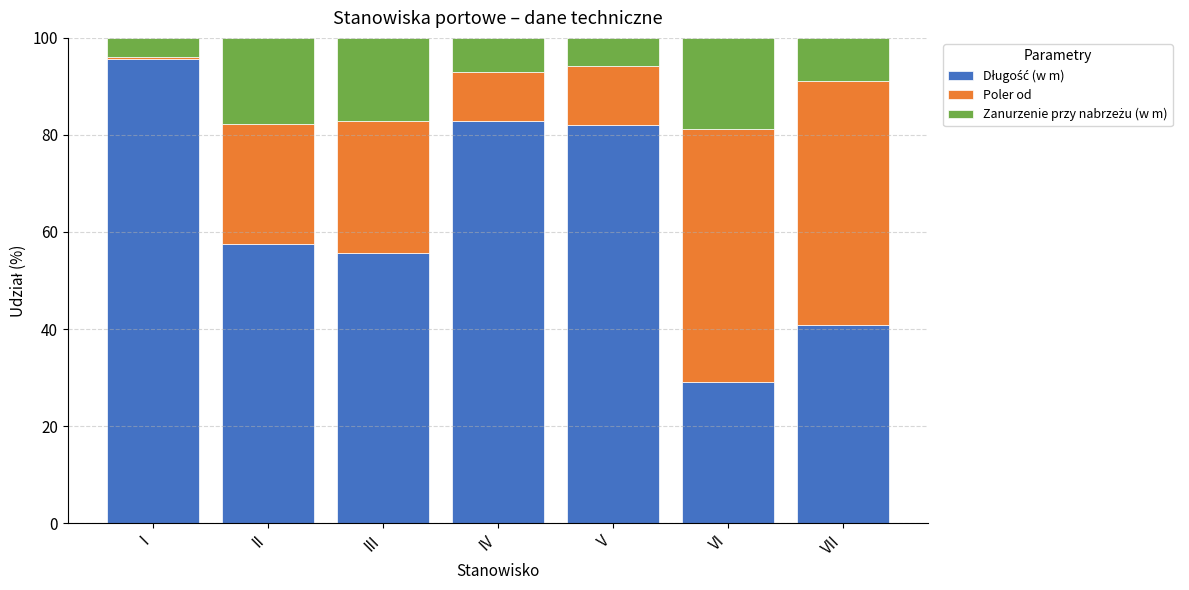

List the series in order of their peak value, lowest first.

Zanurzenie przy nabrzeżu (w m), Poler od, Długość (w m)